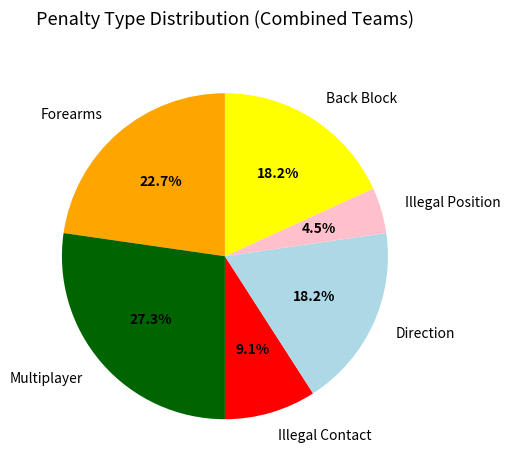

To the nearest percent, what is the combined percentage of Multiplayer and Forearms?

50%